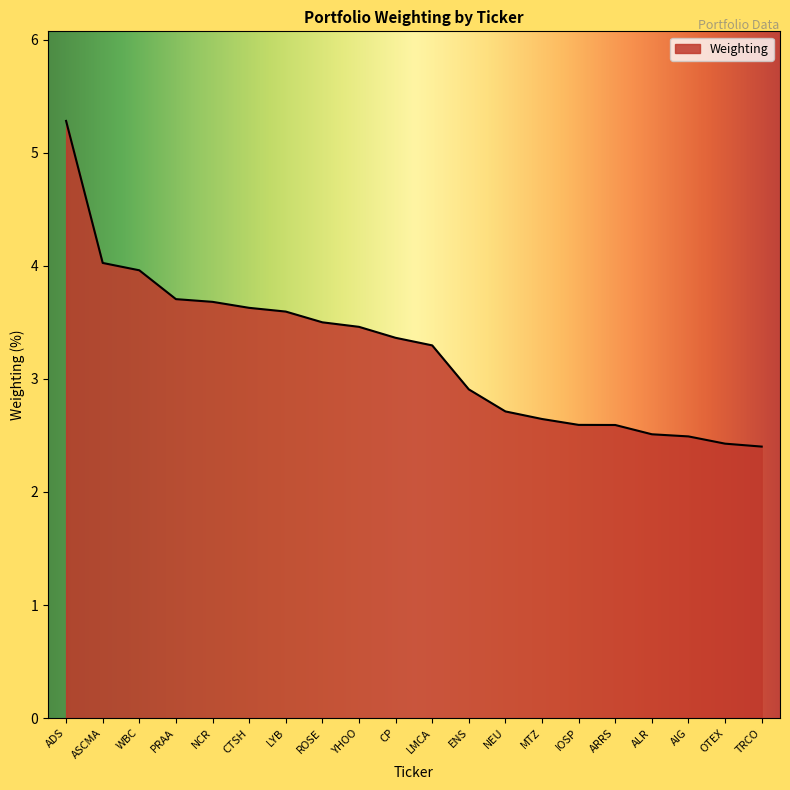

What is the difference between the second highest and minimum values?

1.6